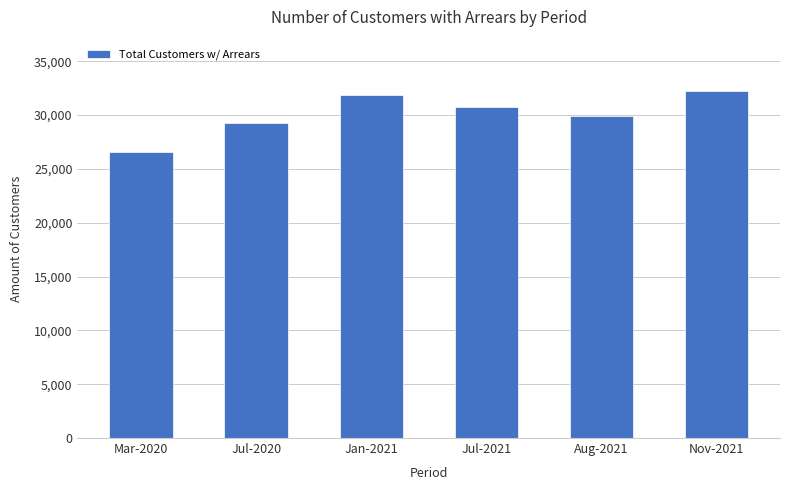

At which category does the chart reach its peak across all series?

Nov-2021